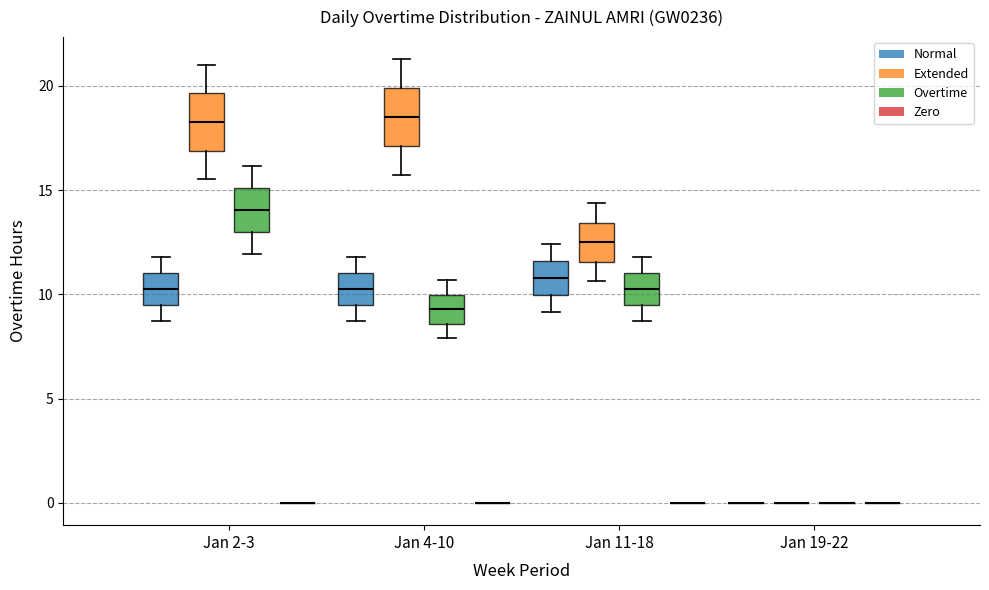

Where is the upper edge of the box for Jan 4-10 (Extended) on the y-axis? The values are not printed on the chart, so give them approximately, as read against the axis.

20.0